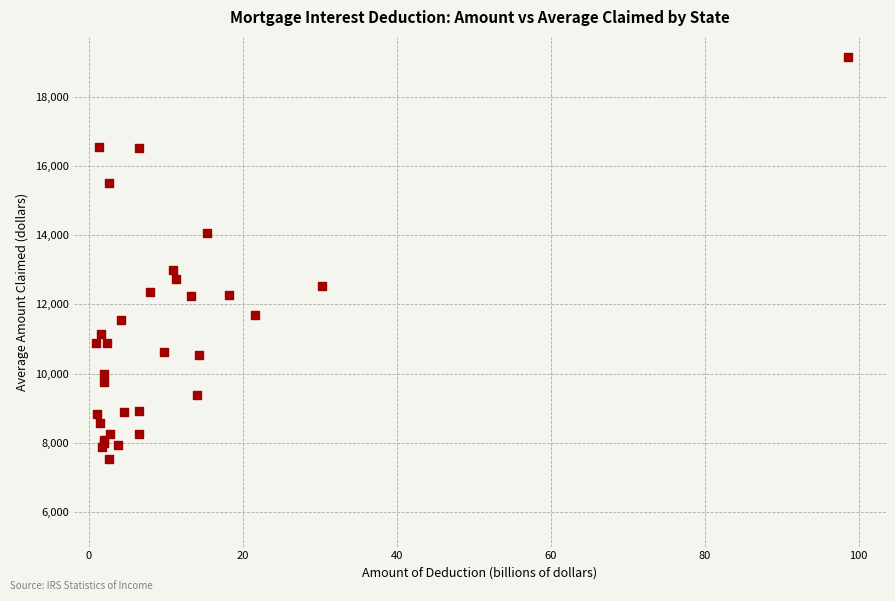

What Y value in the scatter plot is closest to 13335?

12993.2